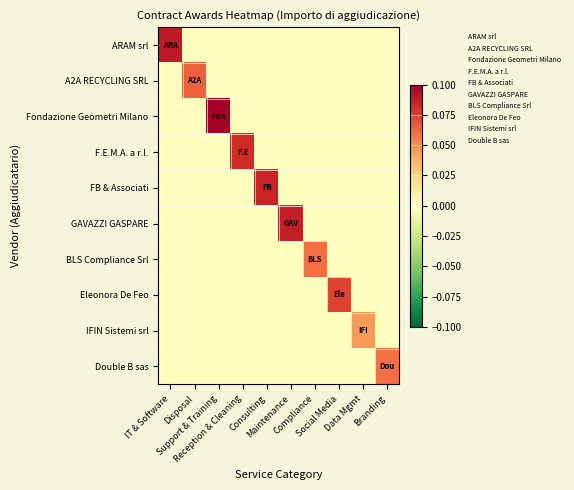

Which series has the widest spread of values?

Fondazione Geometri Milano